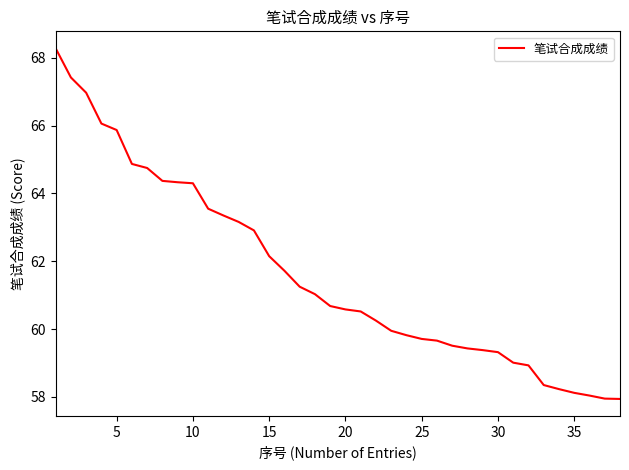

How many lines are shown in the chart?

1